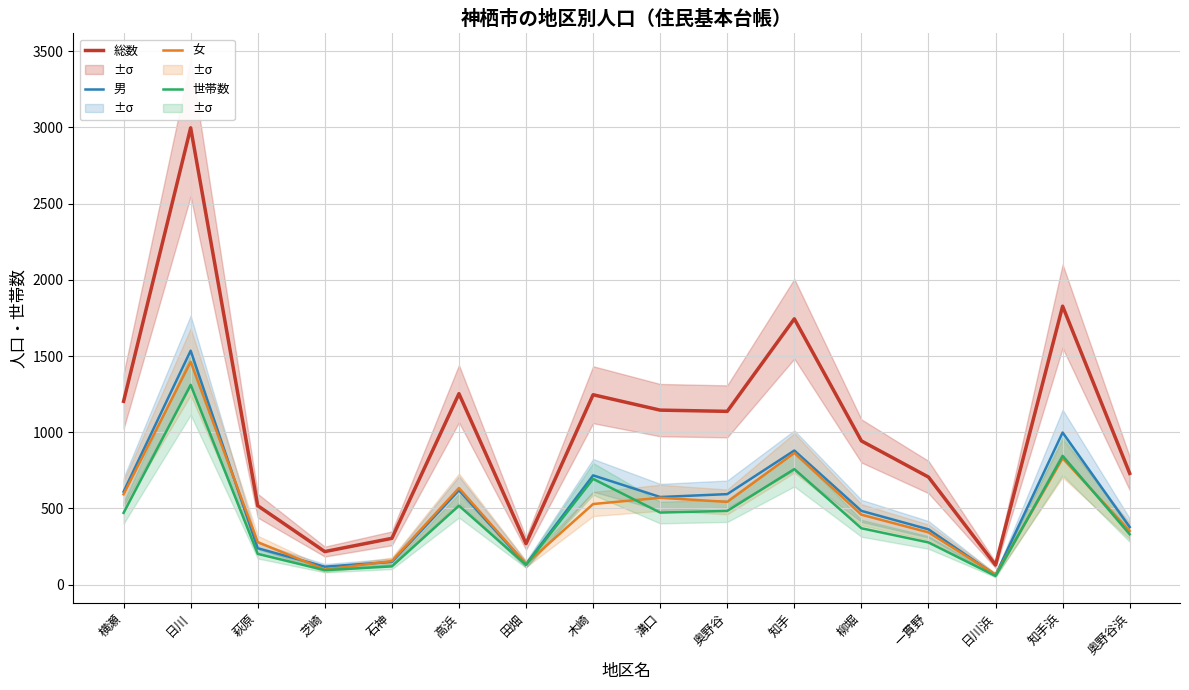

What is the minimum value for 総数?

129